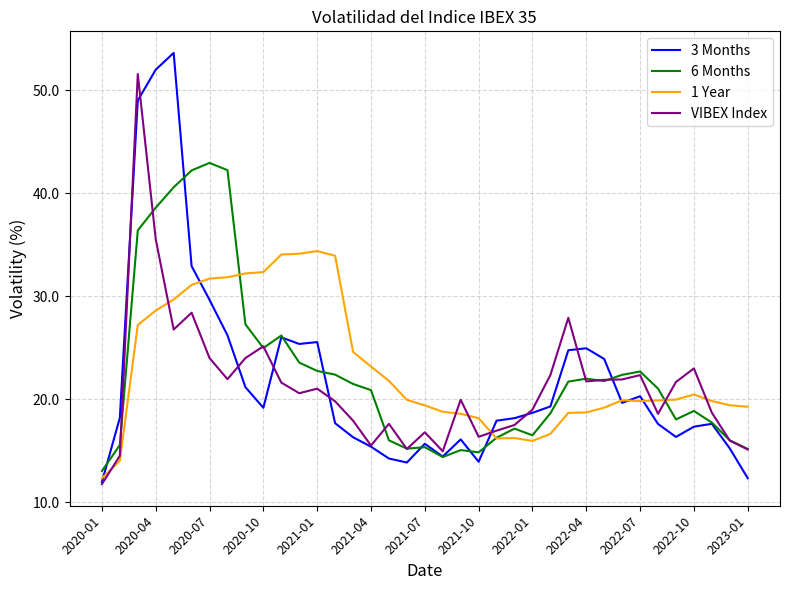

What is the greatest value displayed?

53.6